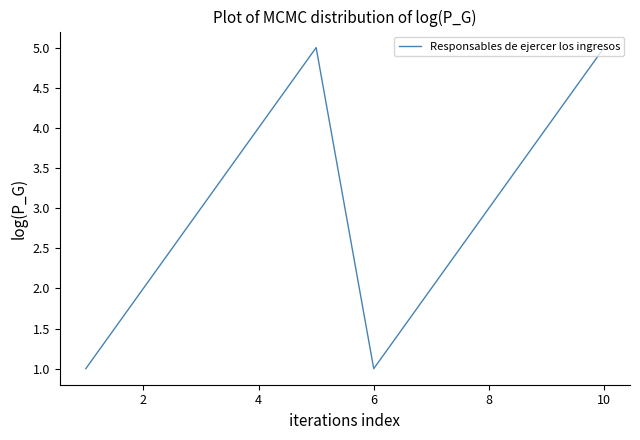

Reading right to left, extract all data points from this chart.

5	4	3	2	1	5	4	3	2	1